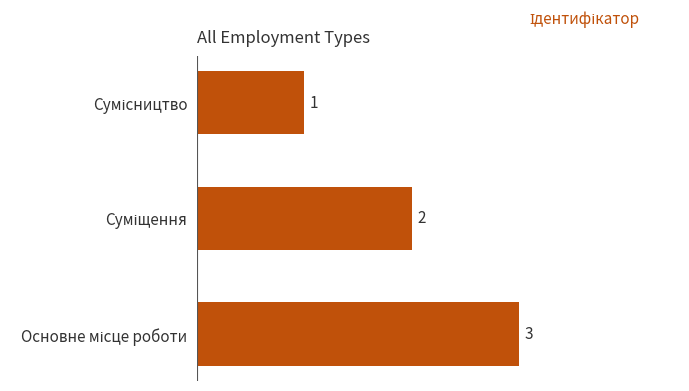

What is the minimum value shown in the chart?

1